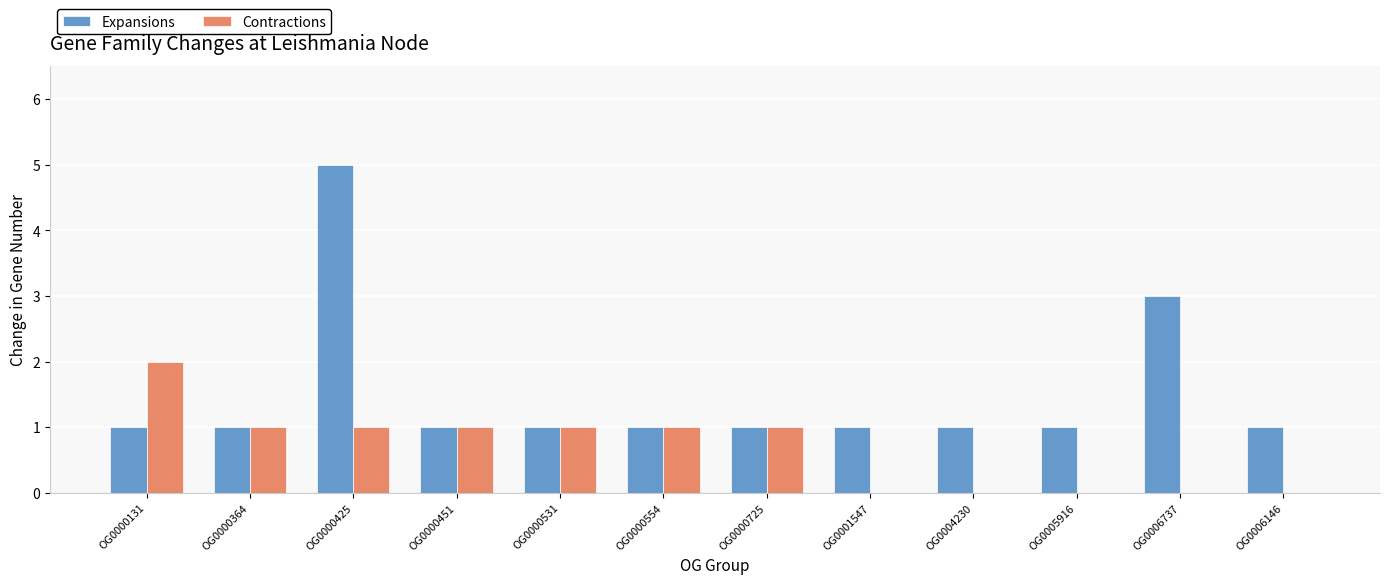

What are all the series names shown in the legend?

Expansions, Contractions